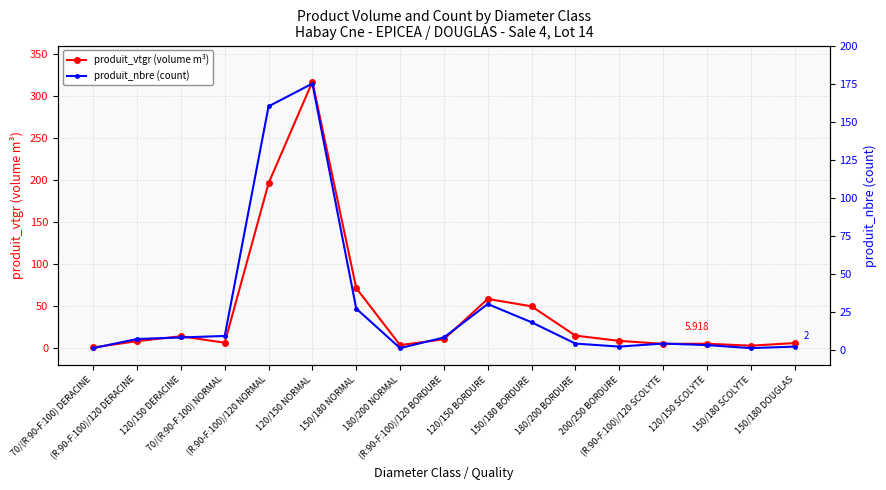

Is this an area chart (filled region under the line)?

No